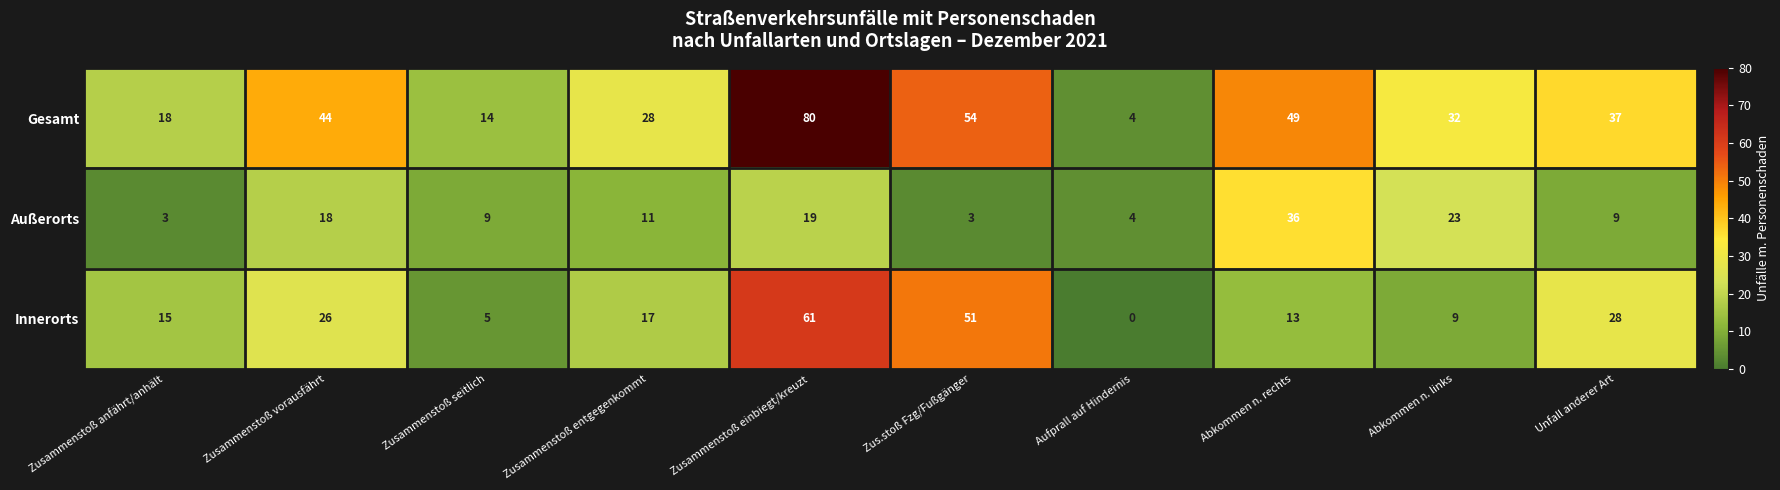

The Gesamt series shows 80 at Zusammenstoß einbiegt/kreuzt. True or false?

True